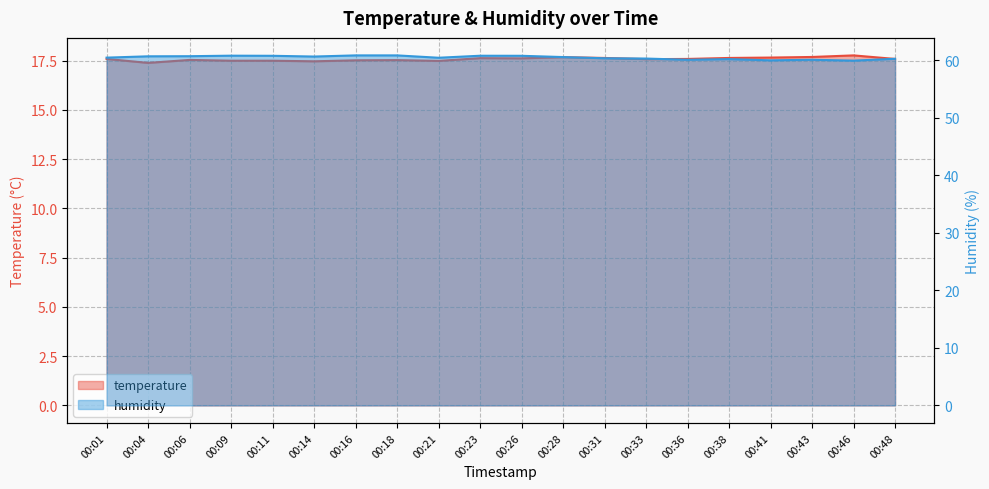

Reading left to right, extract all data points from this chart.

temperature: 17.6	17.4	17.5	17.5	17.5	17.5	17.5	17.5	17.5	17.6	17.6	17.7	17.6	17.6	17.6	17.6	17.6	17.7	17.8	17.6
humidity: 60.5	60.7	60.7	60.8	60.8	60.6	60.9	60.9	60.4	60.8	60.8	60.6	60.4	60.3	60.1	60.2	60.0	60.1	59.9	60.3